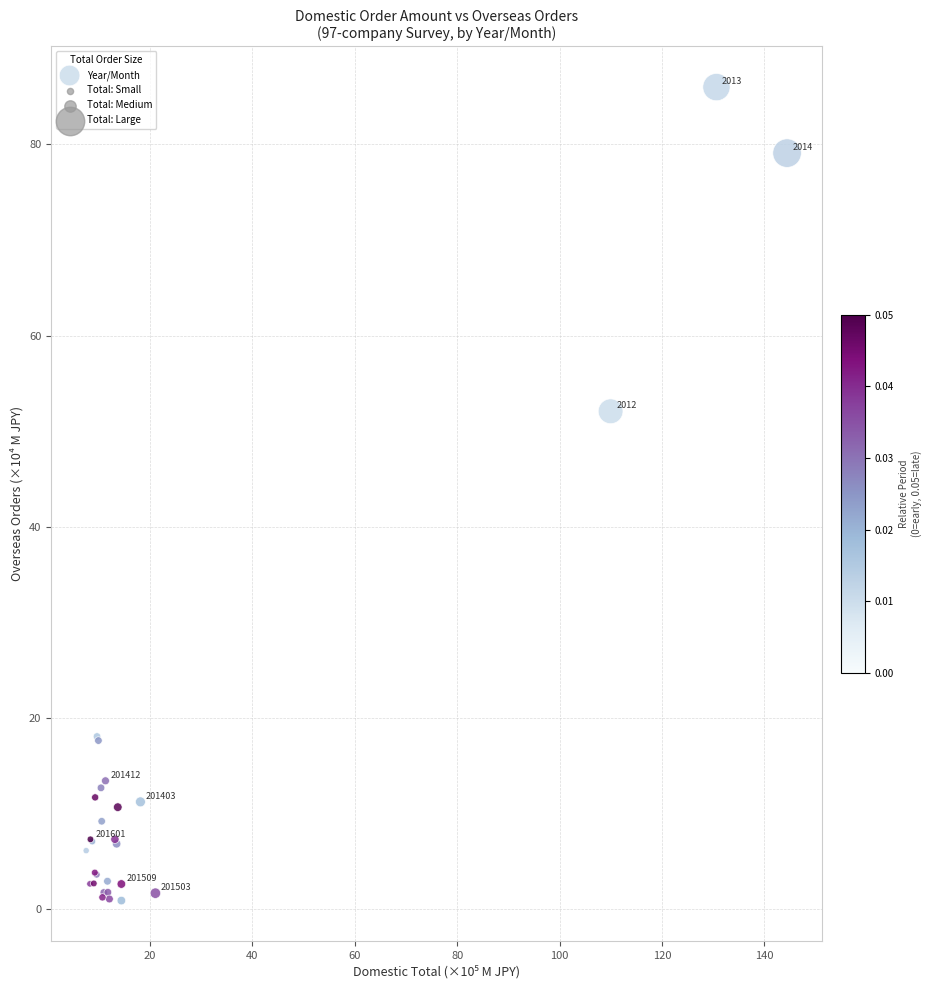

What Y value in the scatter plot is closest to 43?

52.1